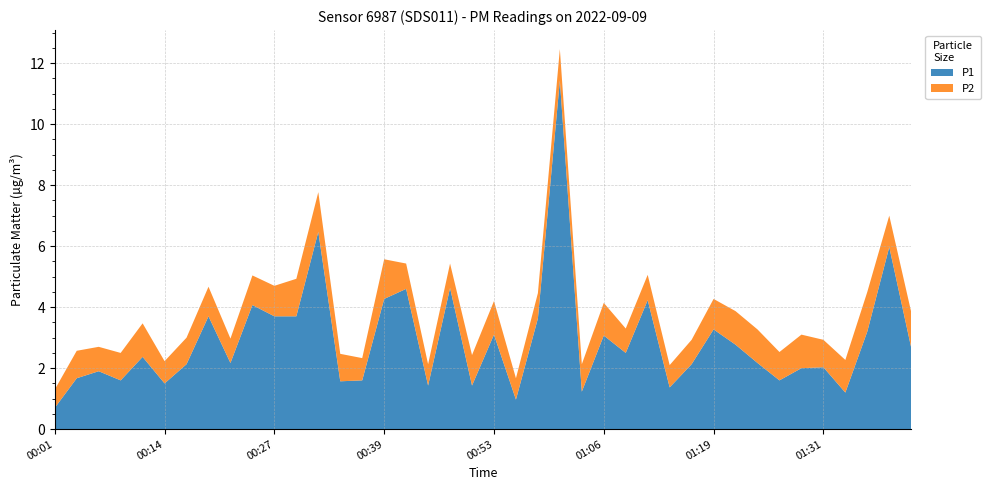

Reading left to right, list all the values displayed in this chart.

P1: 00:01=0.7	00:03=1.7	00:06=1.9	00:09=1.6	00:11=2.4	00:14=1.5	00:16=2.1	00:19=3.7	00:21=2.2	00:24=4.1	00:27=3.7	00:29=3.7	00:32=6.5	00:34=1.6	00:37=1.6	00:39=4.3	00:42=4.6	00:44=1.4	00:47=4.6	00:50=1.4	00:53=3.1	00:55=1.0	00:58=3.6	01:00=11.4	01:03=1.2	01:06=3.1	01:08=2.5	01:11=4.2	01:14=1.4	01:16=2.1	01:19=3.3	01:21=2.8	01:24=2.2	01:27=1.6	01:29=2.0	01:31=2.0	01:34=1.2	01:37=3.2	01:39=6.0	01:41=2.7
P2: 00:01=0.6	00:03=0.9	00:06=0.8	00:09=0.9	00:11=1.1	00:14=0.7	00:16=0.9	00:19=1.0	00:21=0.8	00:24=1.0	00:27=1.0	00:29=1.2	00:32=1.3	00:34=0.9	00:37=0.7	00:39=1.3	00:42=0.8	00:44=0.7	00:47=0.8	00:50=1.0	00:53=1.1	00:55=0.7	00:58=0.8	01:00=1.0	01:03=0.9	01:06=1.1	01:08=0.8	01:11=0.8	01:14=0.7	01:16=0.8	01:19=1.0	01:21=1.1	01:24=1.1	01:27=0.9	01:29=1.1	01:31=0.9	01:34=1.1	01:37=1.3	01:39=1.0	01:41=1.2